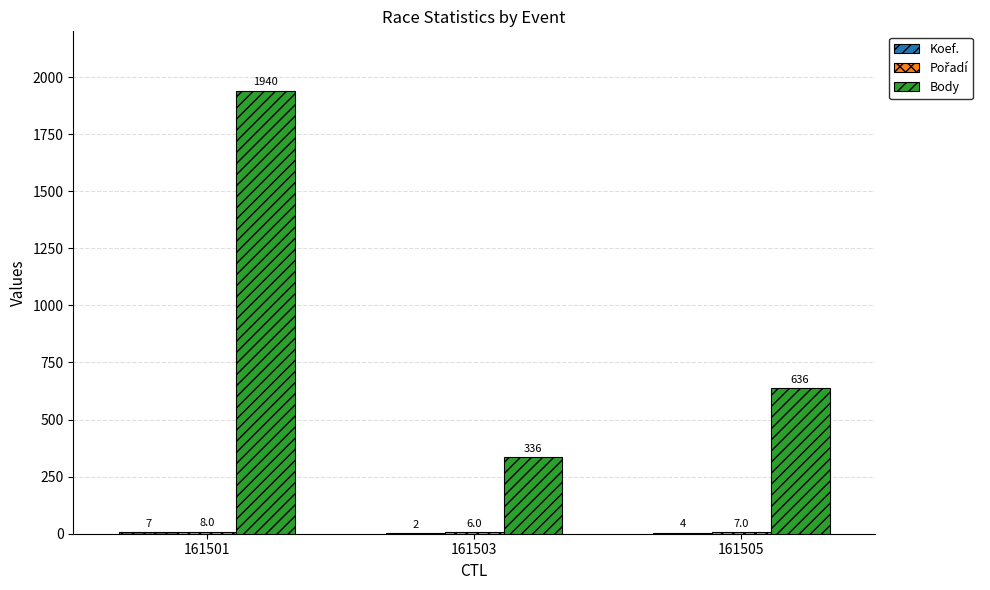

What is the highest value of the Body series?

1940